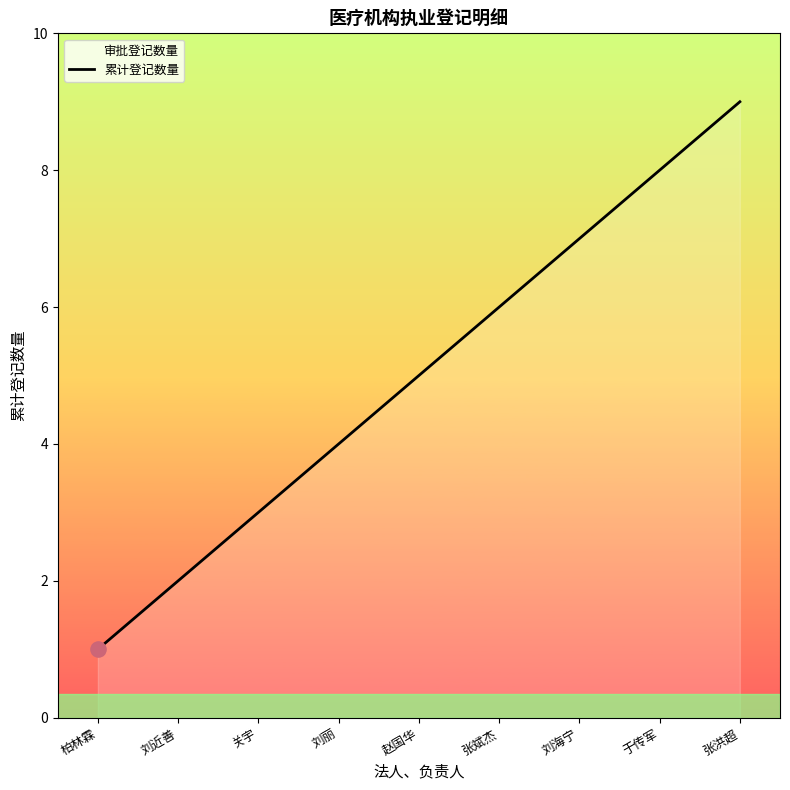

What is the ratio of the value at 于传军 to the value at 张洪超?

0.9